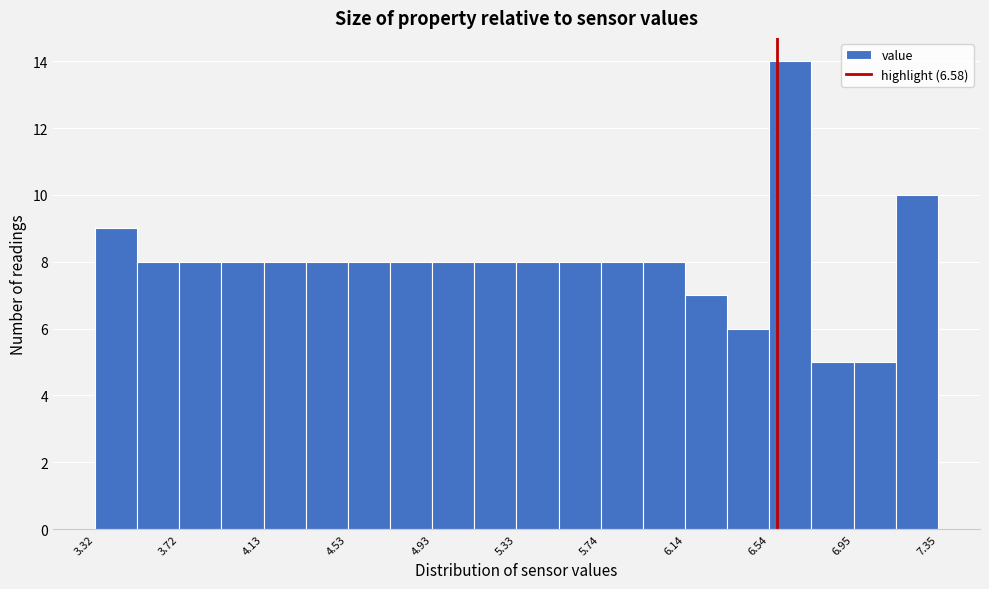

Reading left to right, list every bar in this chart as the range it spans on the x-axis followed by its height. Neither the bar edges nor the heights are printed on the chart, so give them approximately, as read against the axes.

3.30 to 3.50: 9
3.50 to 3.70: 8
3.70 to 3.90: 8
3.90 to 4.15: 8
4.15 to 4.35: 8
4.35 to 4.55: 8
4.55 to 4.75: 8
4.75 to 4.95: 8
4.95 to 5.15: 8
5.15 to 5.35: 8
5.35 to 5.55: 8
5.55 to 5.75: 8
5.75 to 5.95: 8
5.95 to 6.15: 8
6.15 to 6.35: 7
6.35 to 6.55: 6
6.55 to 6.75: 14
6.75 to 6.95: 5
6.95 to 7.15: 5
7.15 to 7.35: 10